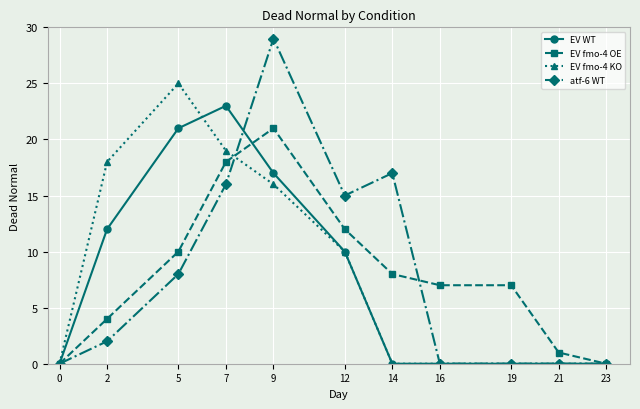

Reading right to left, extract all data points from this chart.

EV WT: 0	0	0	0	0	10	17	23	21	12	0
EV fmo-4 OE: 0	1	7	7	8	12	21	18	10	4	0
EV fmo-4 KO: 0	0	0	0	0	10	16	19	25	18	0
atf-6 WT: 0	0	0	0	17	15	29	16	8	2	0